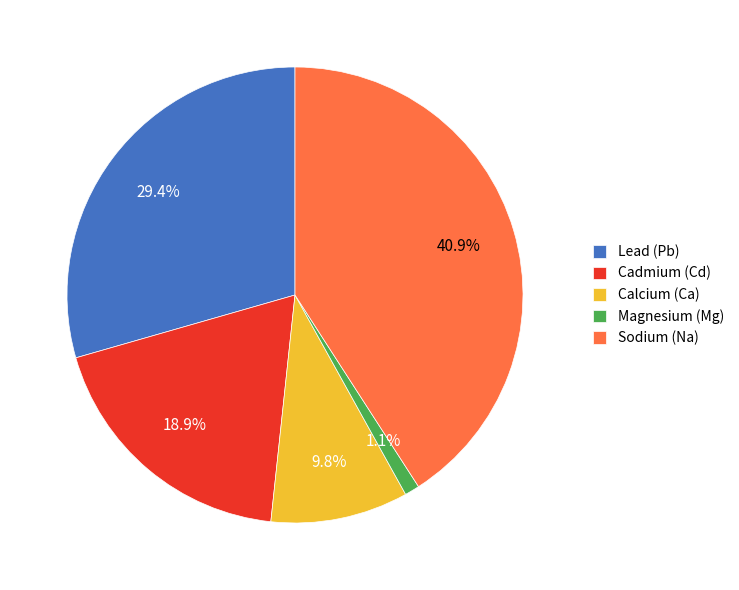

Count the number of slices in the pie.

5